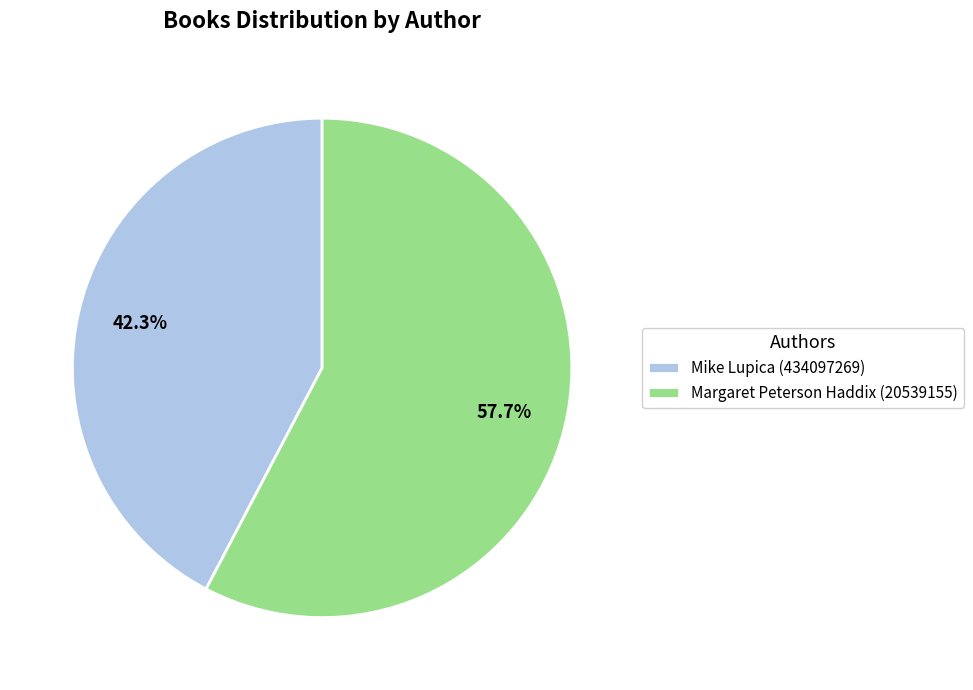

How many segments does this pie chart have?

2